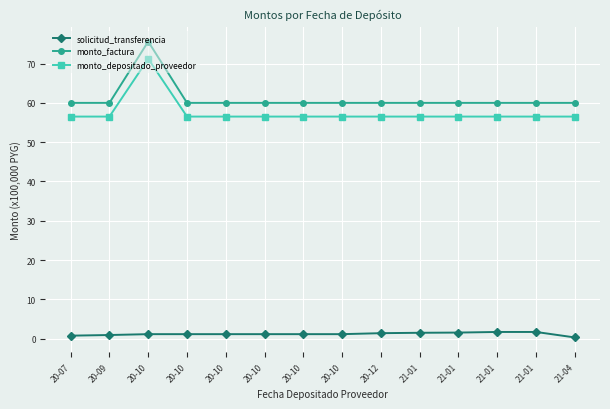

How many series are shown in this chart?

3